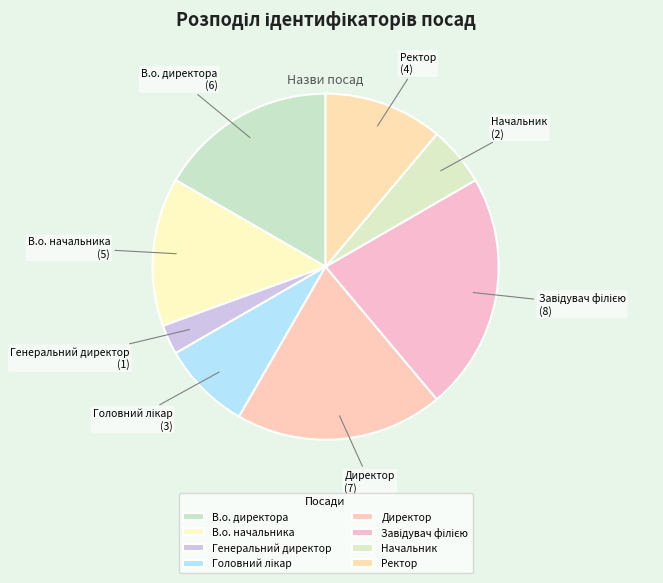

Which has a higher value, Начальник or Директор?

Директор